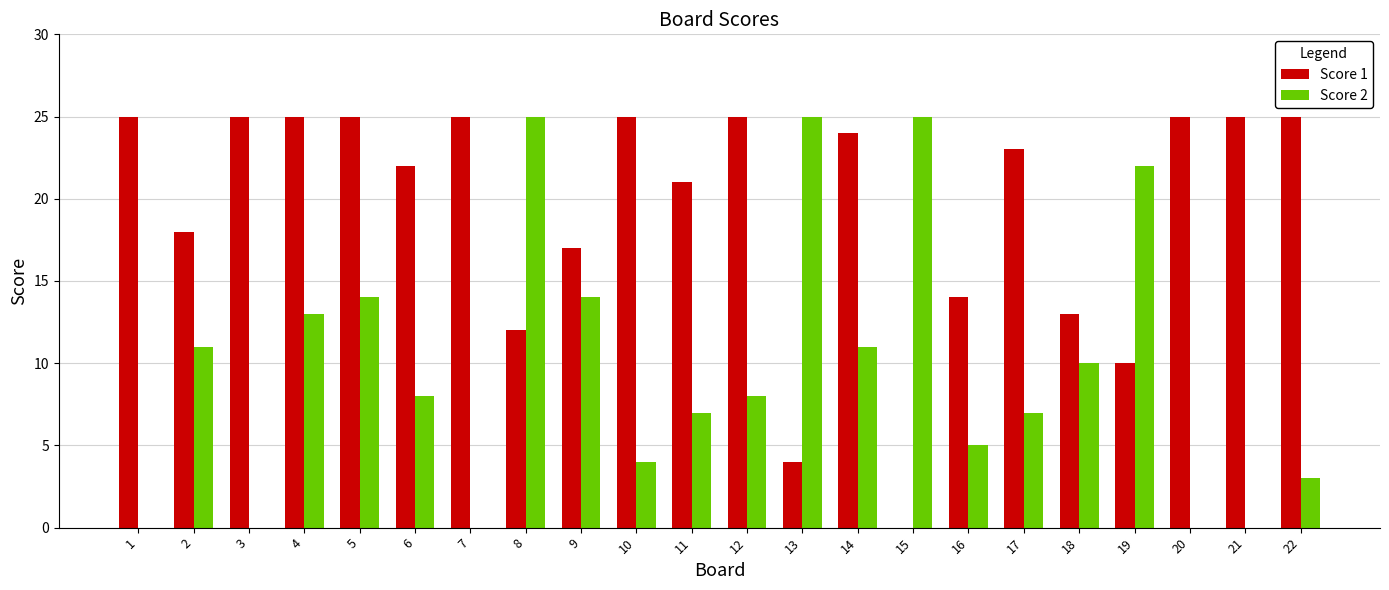

What is the greatest value displayed?

25